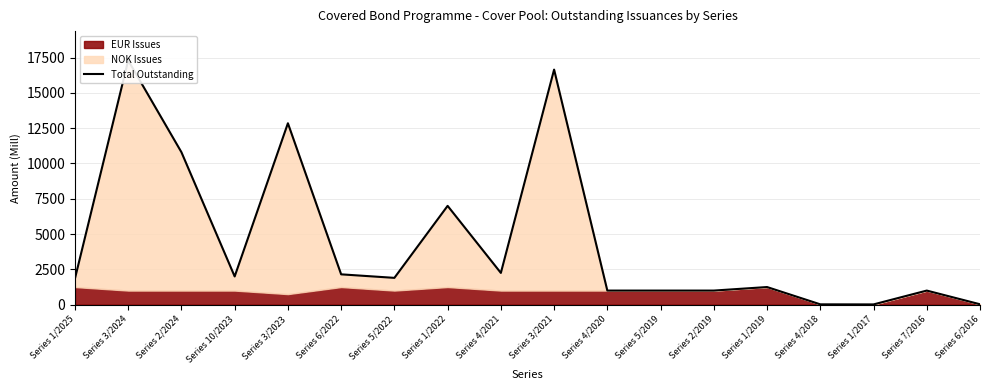

Reading left to right, transcribe all the data shown in this chart.

Series 1/2025=1850	Series 3/2024=17300	Series 2/2024=10800	Series 10/2023=2000	Series 3/2023=12850	Series 6/2022=2150	Series 5/2022=1900	Series 1/2022=7000	Series 4/2021=2250	Series 3/2021=16650	Series 4/2020=1000	Series 5/2019=1000	Series 2/2019=1000	Series 1/2019=1250	Series 4/2018=25	Series 1/2017=20	Series 7/2016=1000	Series 6/2016=30